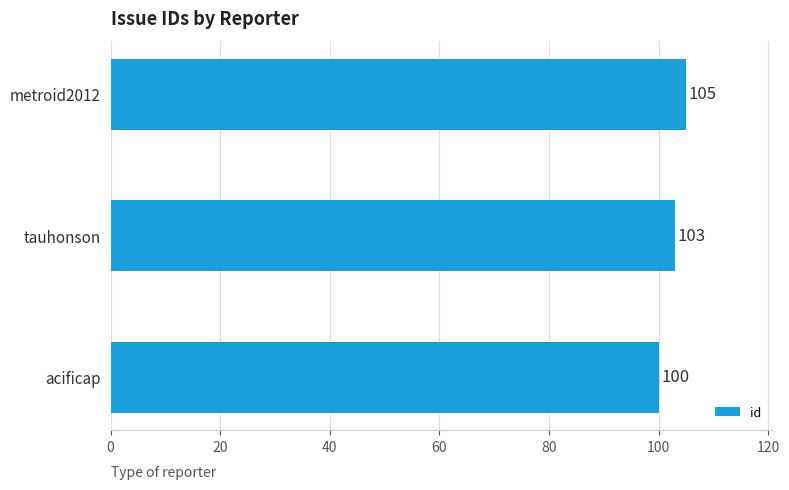

Are the bars grouped side by side (vs. stacked)?

No